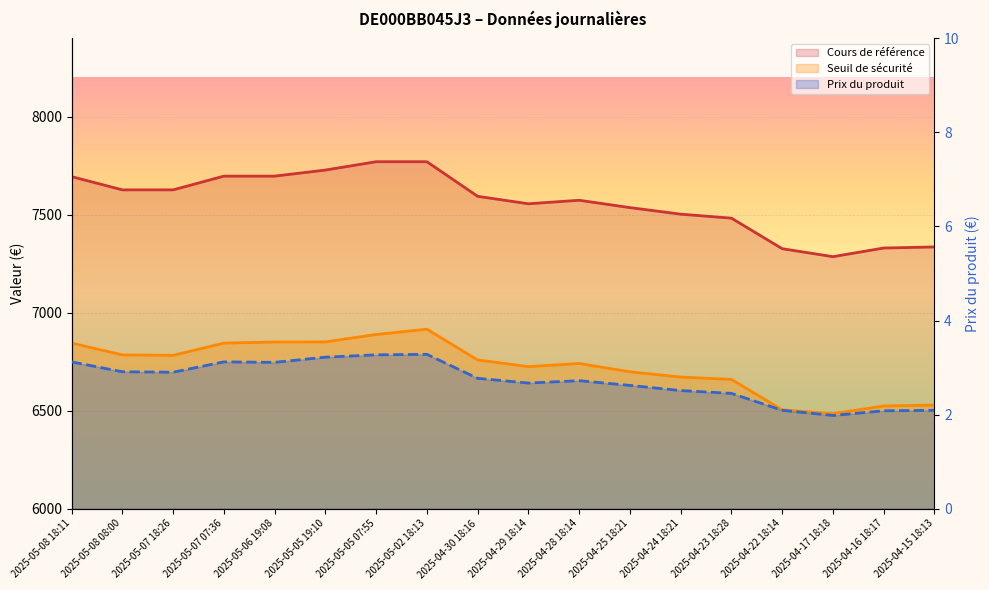

Reading right to left, transcribe all the data shown in this chart.

Cours de référence: 2025-04-15 18:13=7335.4	2025-04-16 18:17=7330.0	2025-04-17 18:18=7285.9	2025-04-22 18:14=7326.5	2025-04-23 18:28=7482.4	2025-04-24 18:21=7502.8	2025-04-25 18:21=7536.3	2025-04-28 18:14=7573.8	2025-04-29 18:14=7555.9	2025-04-30 18:16=7593.9	2025-05-02 18:13=7770.5	2025-05-05 07:55=7770.5	2025-05-05 19:10=7727.9	2025-05-06 19:08=7696.9	2025-05-07 07:36=7696.9	2025-05-07 18:26=7626.8	2025-05-08 08:00=7626.8	2025-05-08 18:11=7694.4
Seuil de sécurité: 2025-04-15 18:13=6528.5	2025-04-16 18:17=6523.7	2025-04-17 18:18=6484.4	2025-04-22 18:14=6504.2	2025-04-23 18:28=6659.3	2025-04-24 18:21=6671.3	2025-04-25 18:21=6698.3	2025-04-28 18:14=6740.4	2025-04-29 18:14=6724.7	2025-04-30 18:16=6758.5	2025-05-02 18:13=6915.7	2025-05-05 07:55=6888.6	2025-05-05 19:10=6850.8	2025-05-06 19:08=6850.3	2025-05-07 07:36=6844.7	2025-05-07 18:26=6782.3	2025-05-08 08:00=6784.5	2025-05-08 18:11=6844.7
Prix du produit: 2025-04-15 18:13=2.1	2025-04-16 18:17=2.1	2025-04-17 18:18=2.0	2025-04-22 18:14=2.1	2025-04-23 18:28=2.5	2025-04-24 18:21=2.5	2025-04-25 18:21=2.6	2025-04-28 18:14=2.7	2025-04-29 18:14=2.7	2025-04-30 18:16=2.8	2025-05-02 18:13=3.3	2025-05-05 07:55=3.3	2025-05-05 19:10=3.2	2025-05-06 19:08=3.1	2025-05-07 07:36=3.1	2025-05-07 18:26=2.9	2025-05-08 08:00=2.9	2025-05-08 18:11=3.1